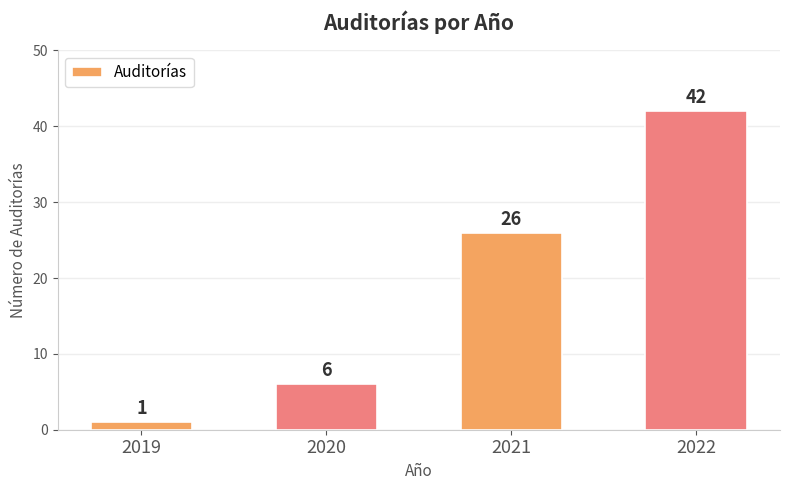

Count the values in the range 6 to 42.

3